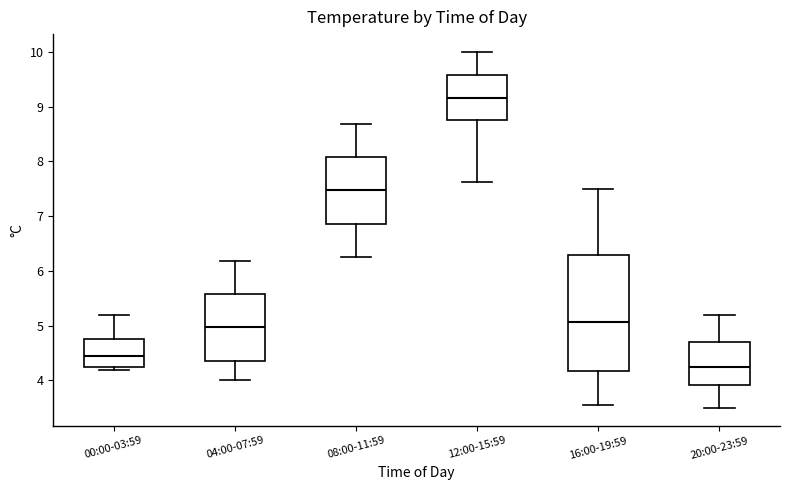

Comparing the boxes themselves (not the whiskers), which one is the tallest?

16:00-19:59